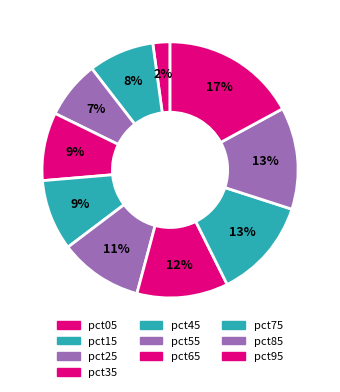

Rank the categories by value from highest to lowest.

pct95, pct85, pct75, pct65, pct55, pct45, pct35, pct15, pct25, pct05